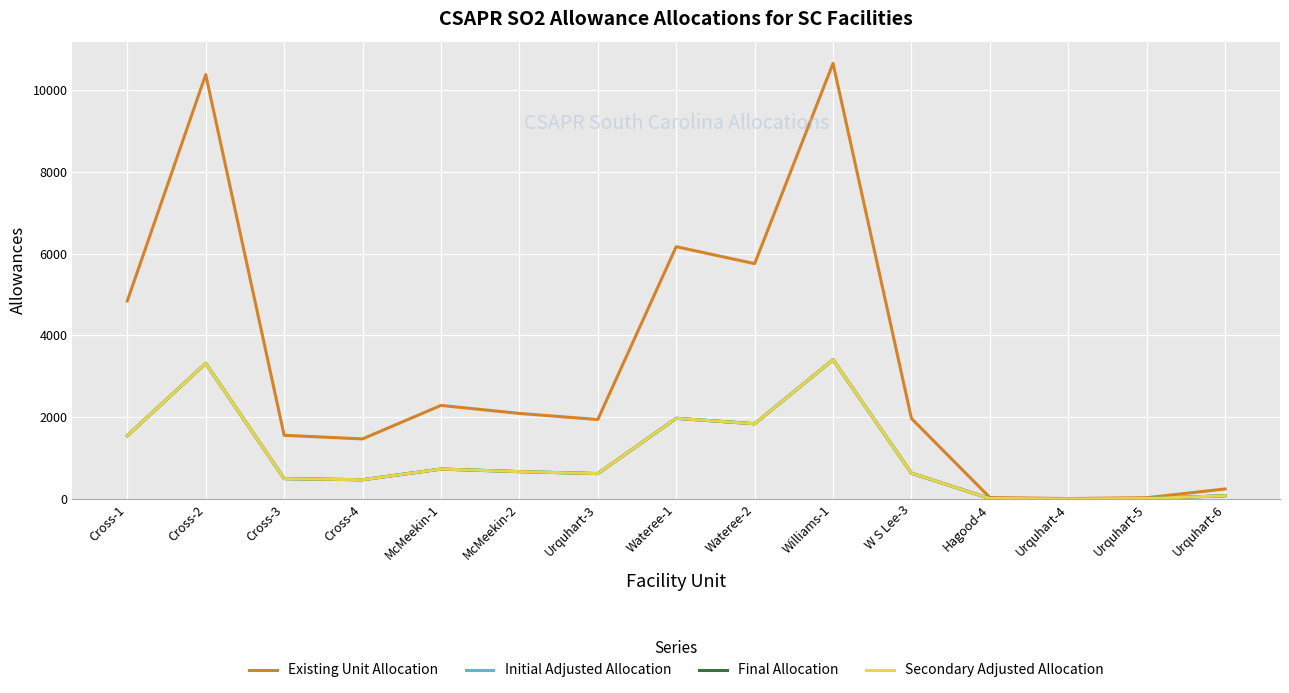

Does the chart display data point markers on the line(s)?

No